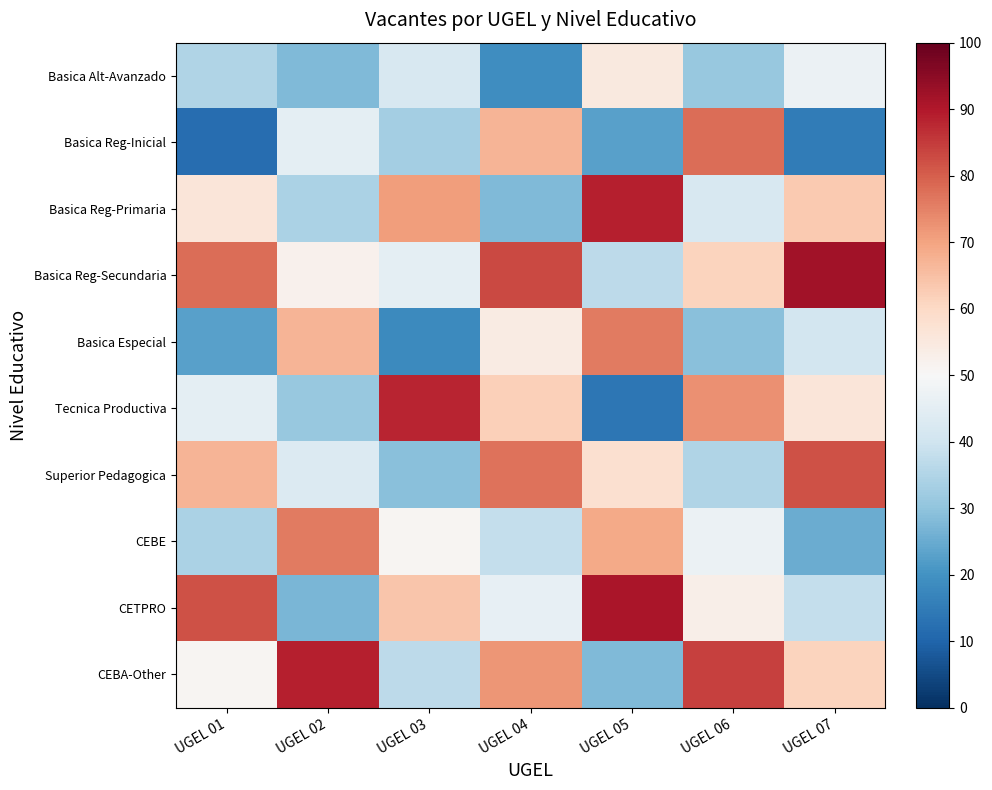

Count the number of data series in this chart.

10